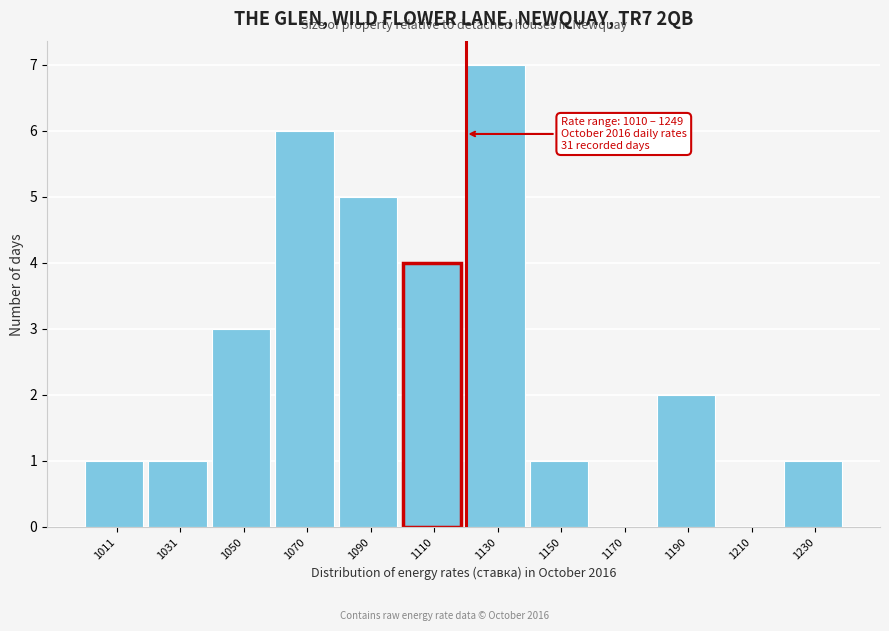

Reading left to right, extract all data points from this chart.

1011=1	1031=1	1050=3	1070=6	1090=5	1110=4	1130=7	1150=1	1170=0	1190=2	1210=0	1230=1